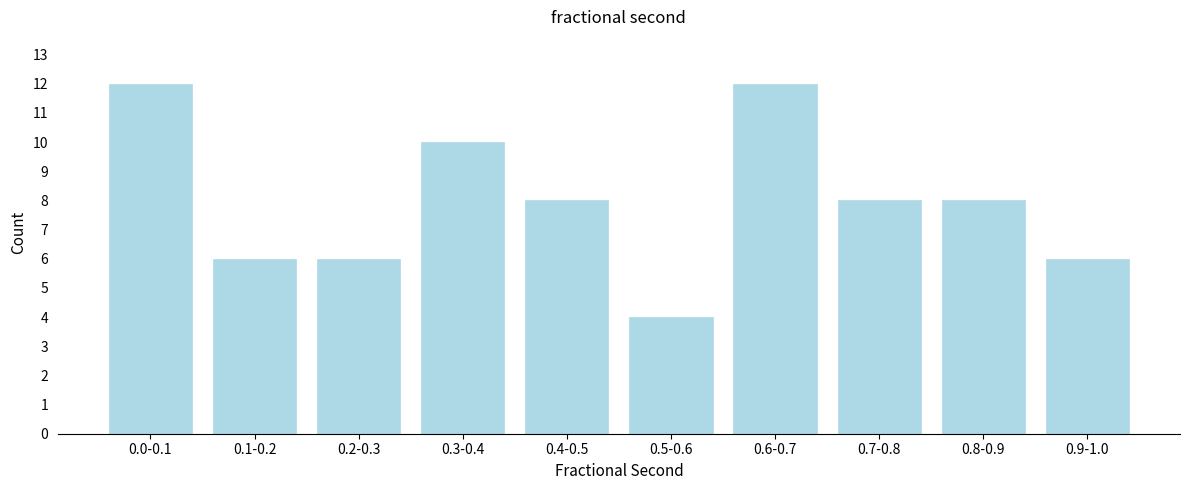

Reading left to right, transcribe all the data shown in this chart.

12	6	6	10	8	4	12	8	8	6